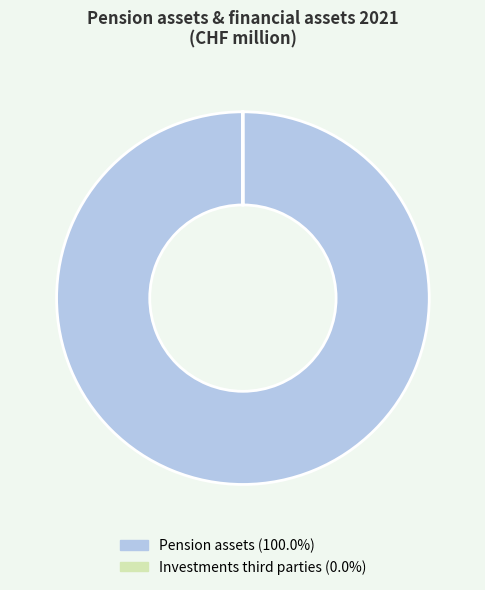

Is there a majority slice in this chart?

Yes